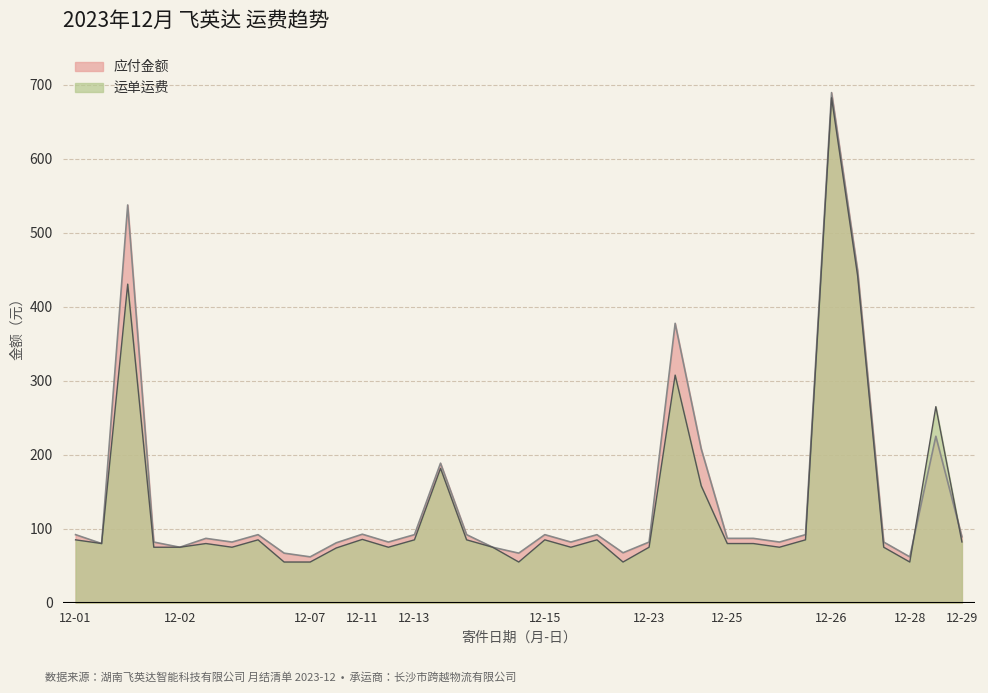

The value of 应付金额 at 12-15 is 92.0. True or false?

True